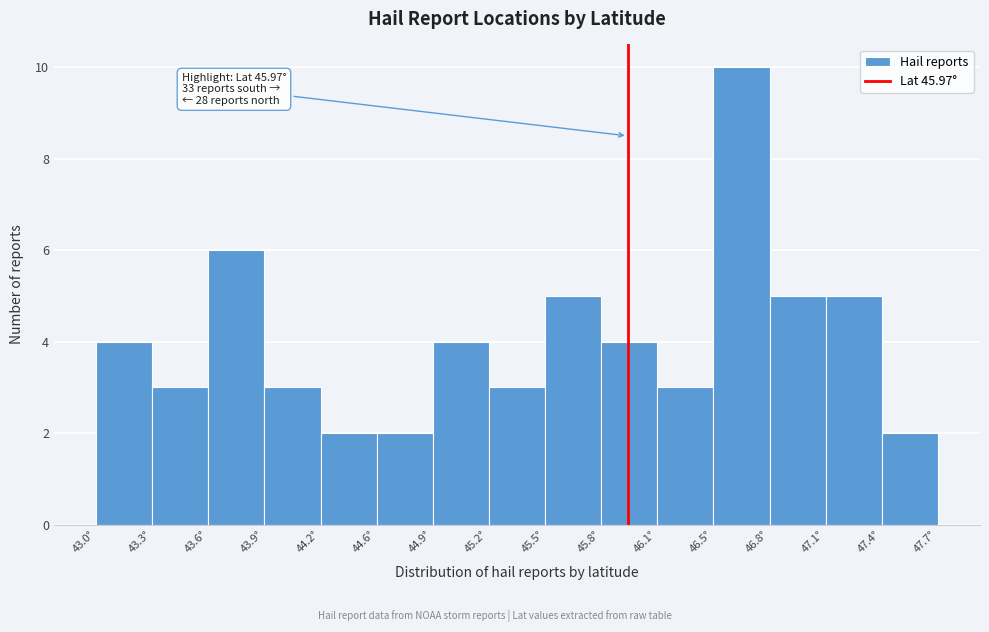

Which range on the x-axis has the tallest bar?

46.45 to 46.75